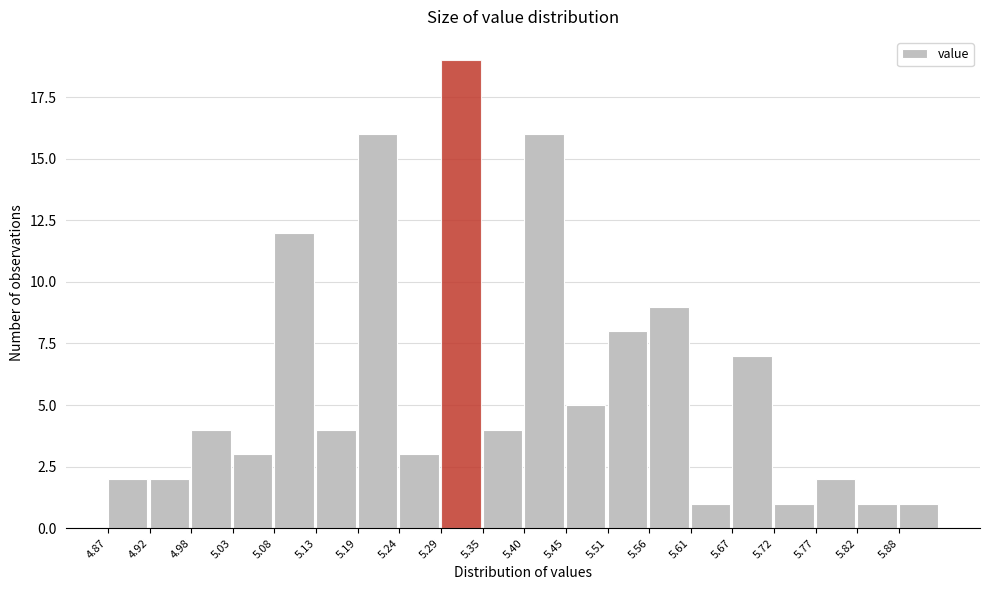

How tall is the bar that spans 5.559 to 5.612 on the x-axis? Neither the bar edges nor the heights are printed on the chart, so give them approximately, as read against the axes.

9